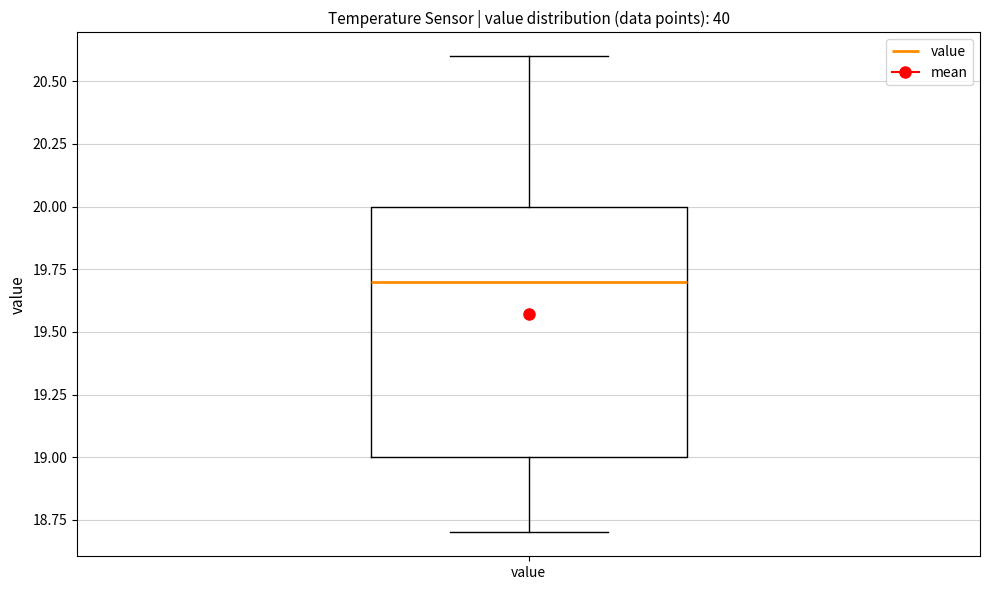

Transcribe this box plot: give where the median line is, the range the box spans, and where the two whiskers end, as read against the y-axis. The values are not printed on the chart, so give them approximately, as read against the axis.

median 19.7, box 19.0 to 20.0, whiskers 18.7 to 20.6